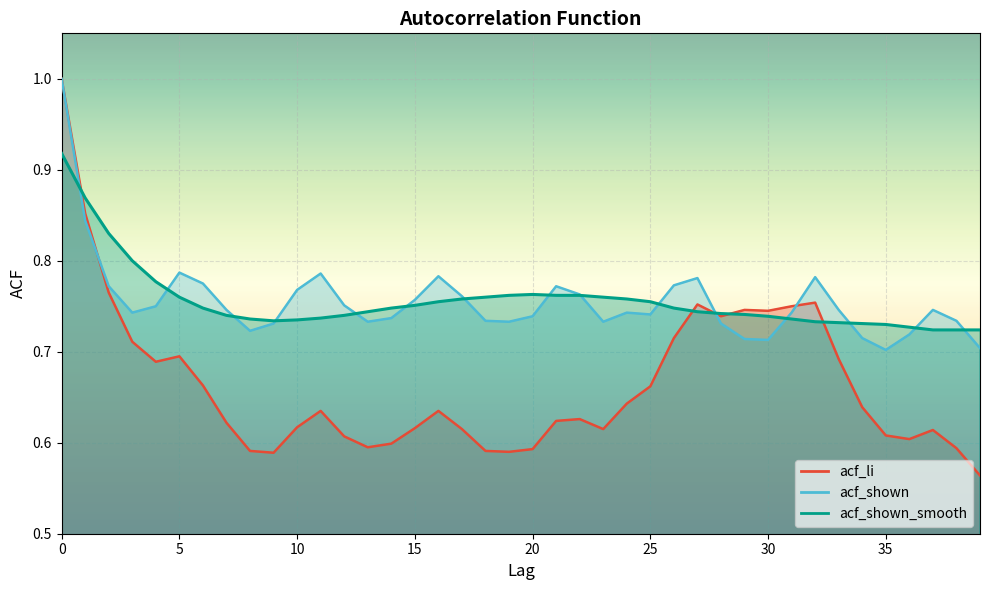

At which category does acf_li reach its first local peak?

5